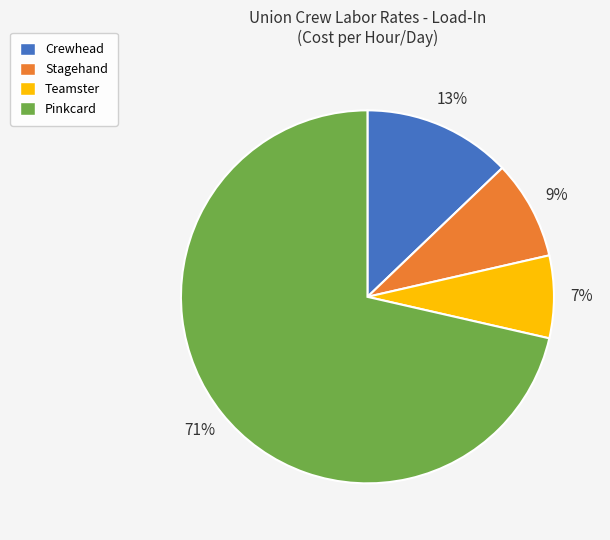

What is the largest slice in the pie chart?

Pinkcard